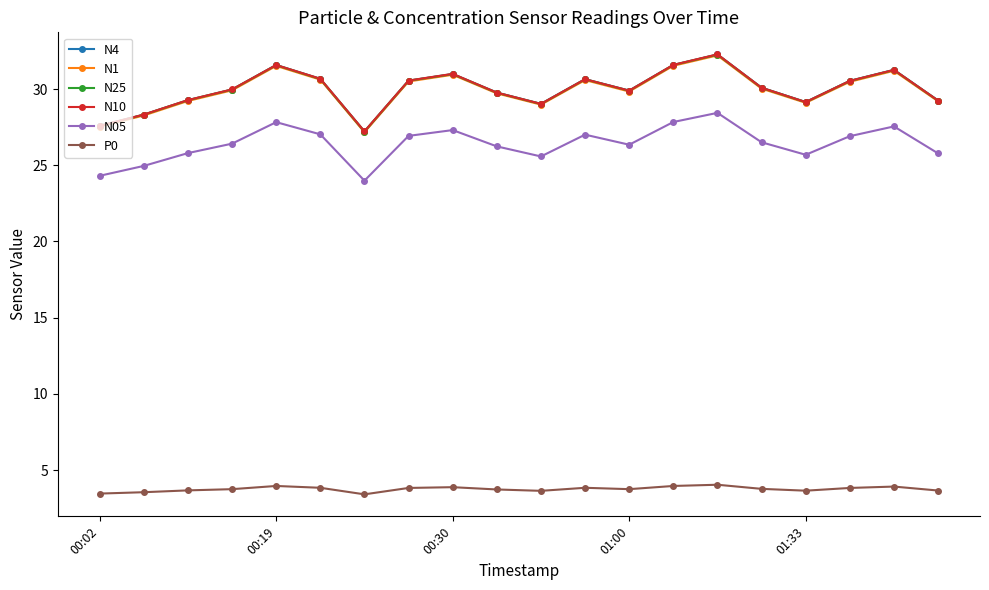

What is the highest value of the P0 series?

4.0